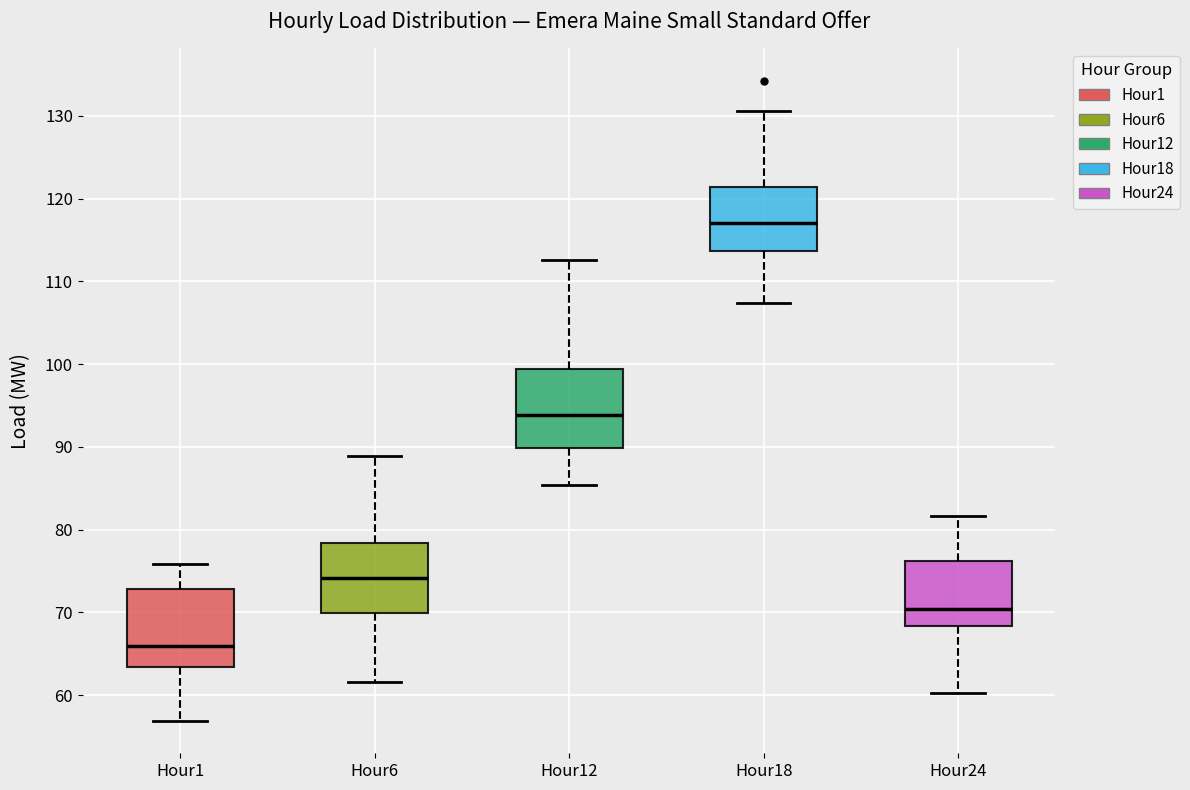

Which box's median line is the highest?

Hour18